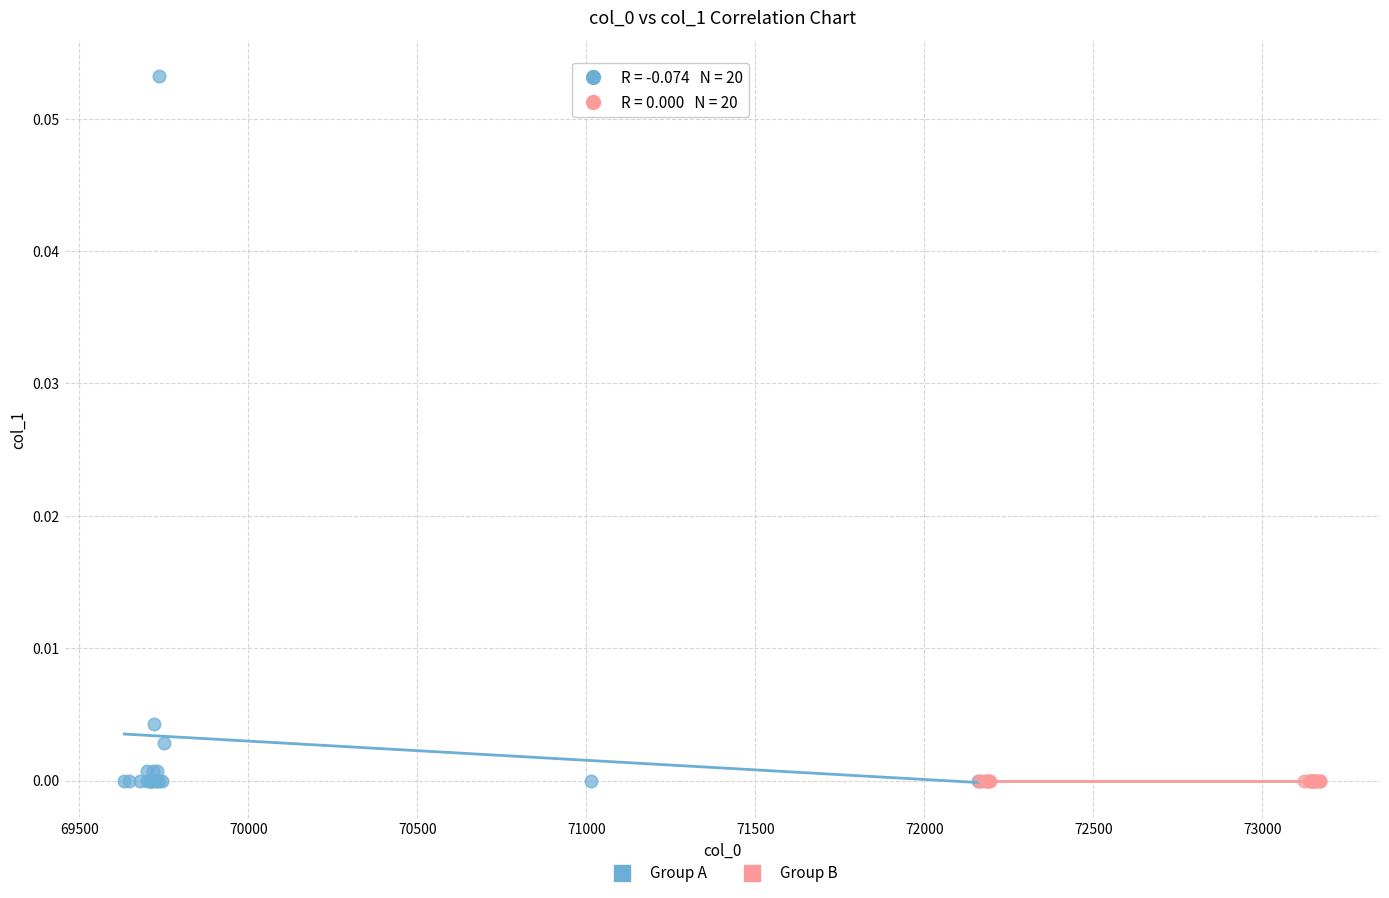

Which series contains the highest Y value?

Group A